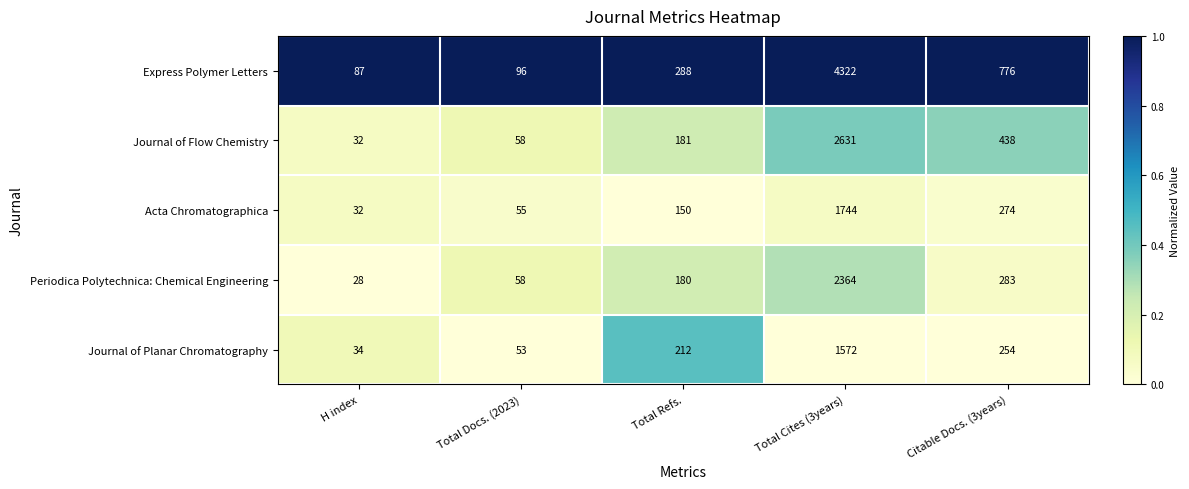

What is the maximum value shown in the chart?

4322